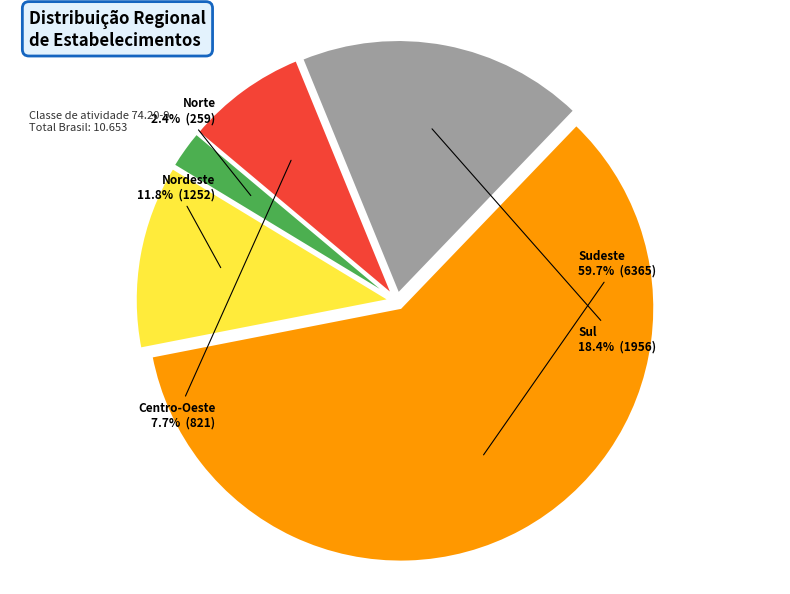

To the nearest percent, what portion does Centro-Oeste represent?

8%